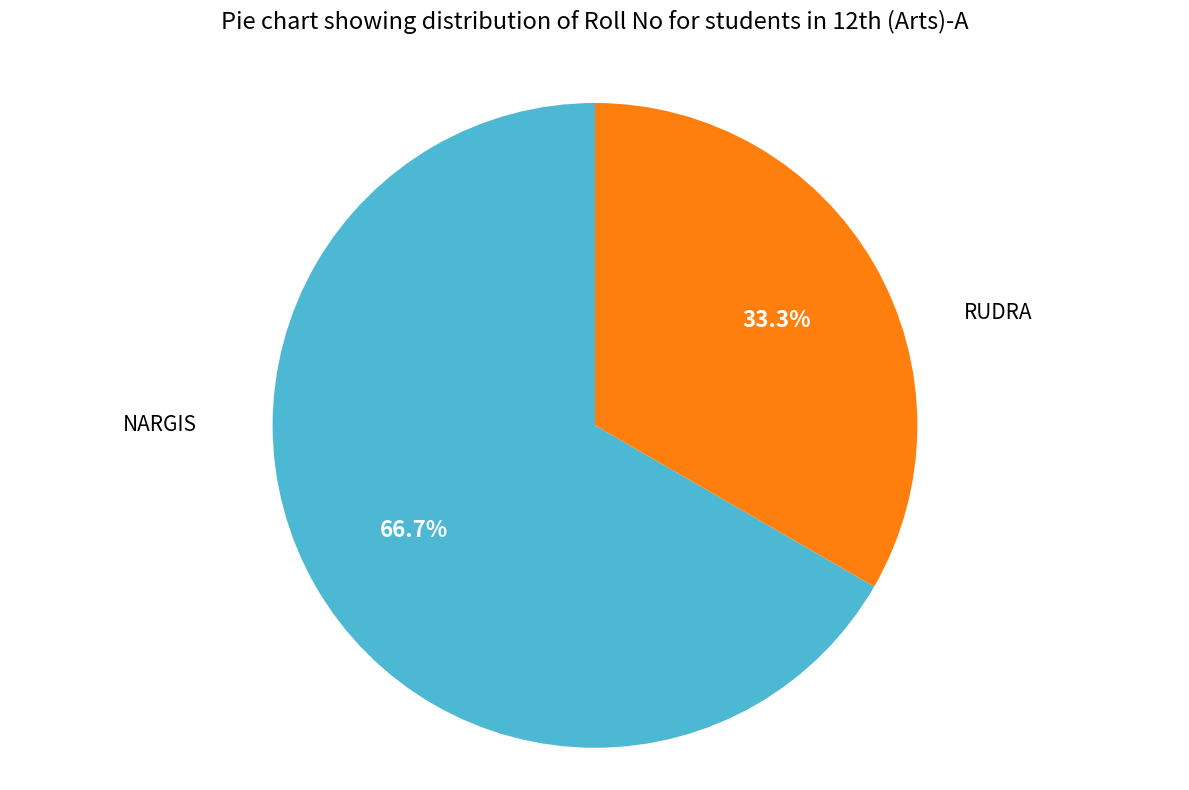

How many segments does this pie chart have?

2